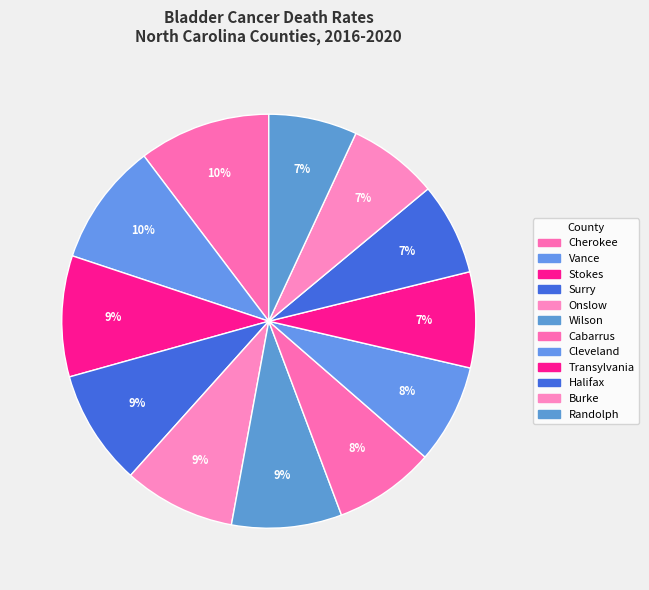

Which has a higher value, Stokes or Randolph?

Stokes